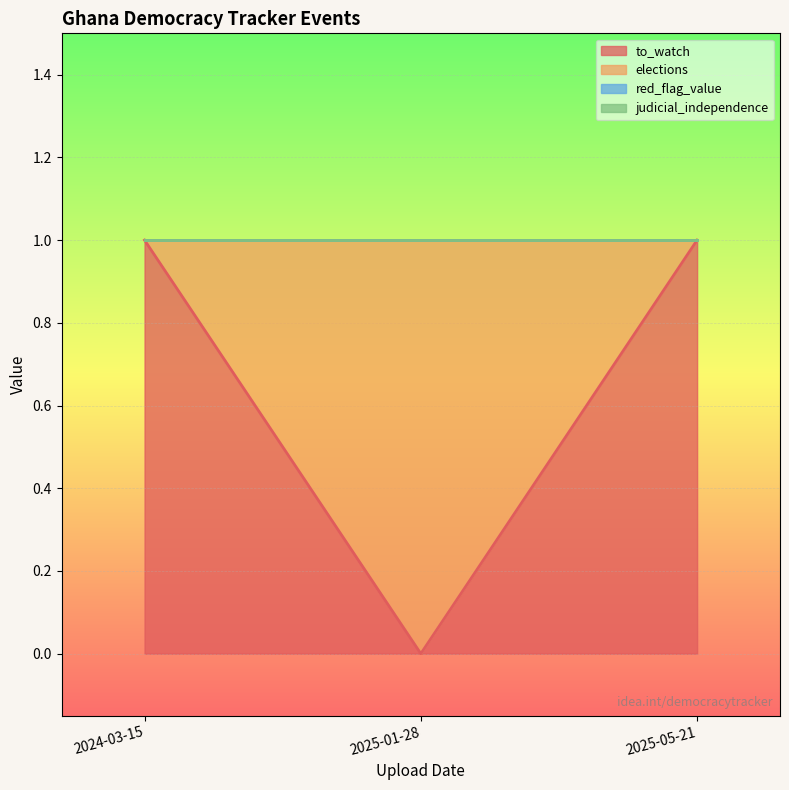

Reading left to right, list all the values displayed in this chart.

to_watch: 1	0	1
elections: 0	1	0
red_flag_value: 0	0	0
judicial_independence: 0	0	0